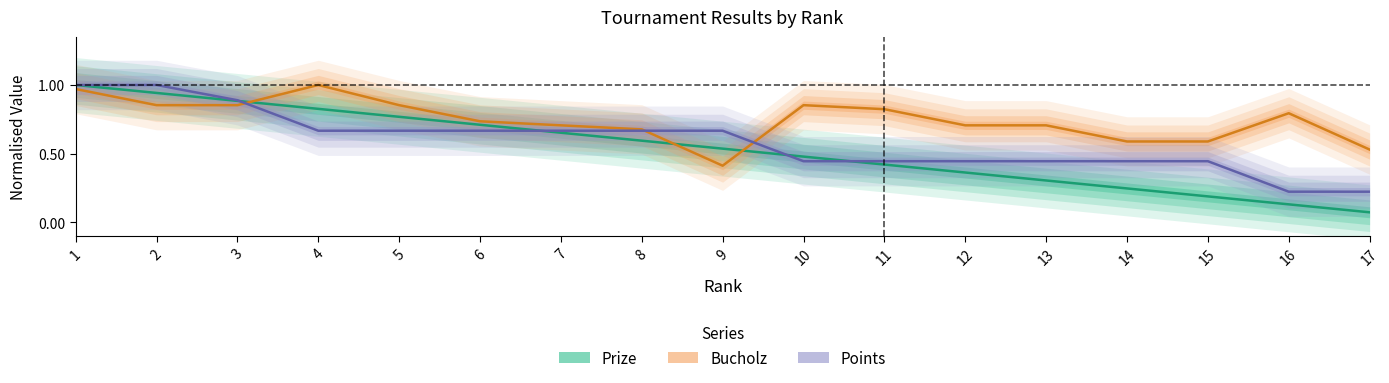

What is the highest value of the Points series?

1.0